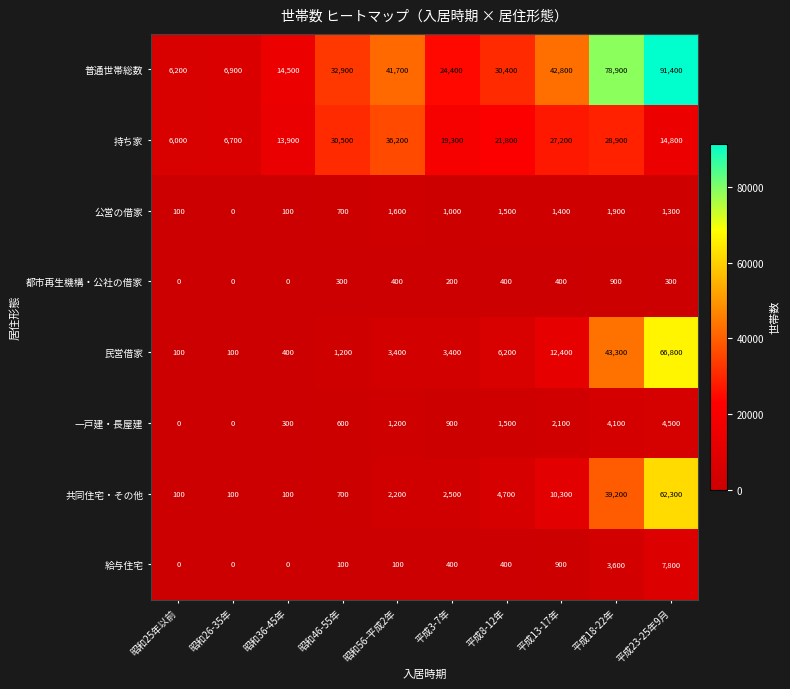

How many distinct data groups are displayed?

8